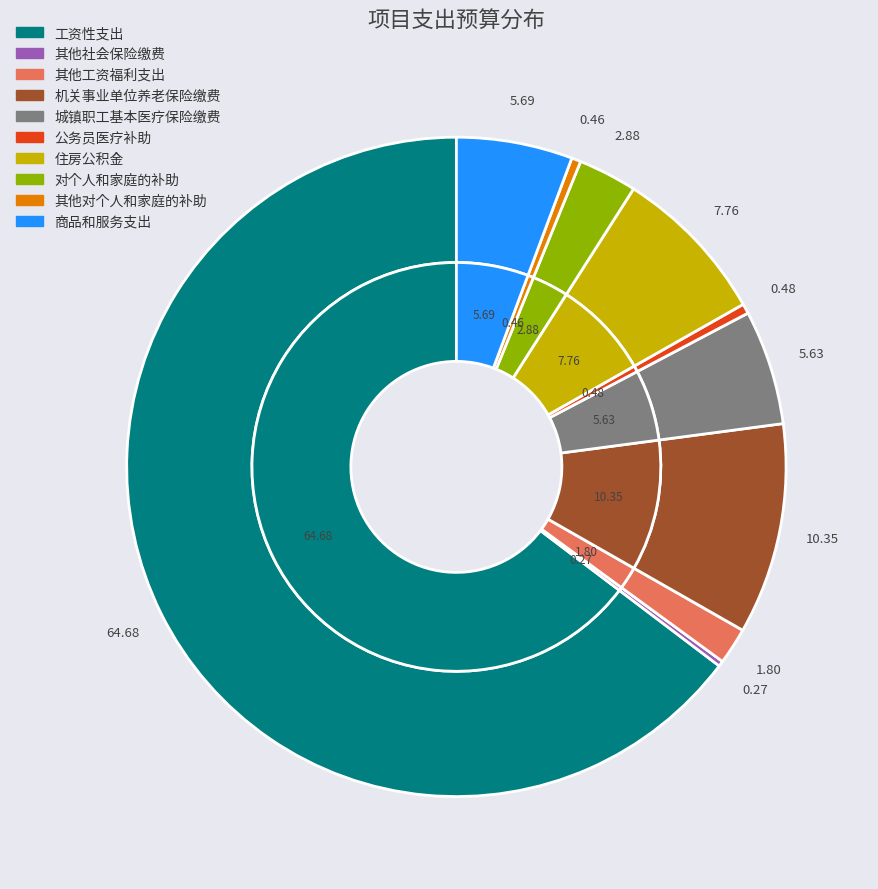

Does 工资性支出 represent more than half of the total?

Yes